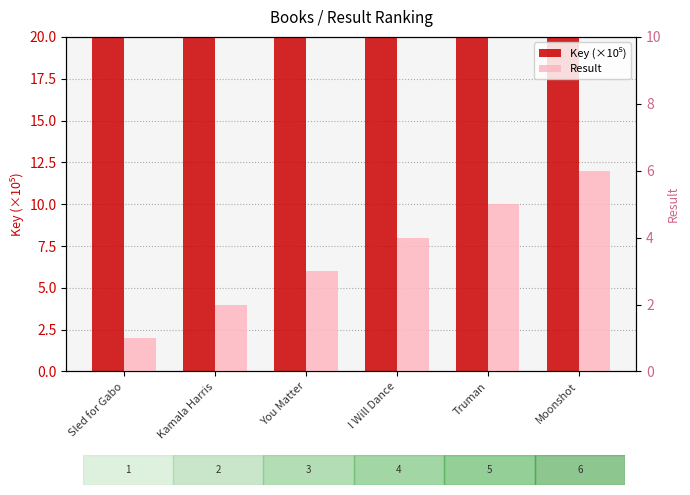

What is the sum of the Key (×10⁵) values at Kamala Harris and Sled for Gabo?

3208.4